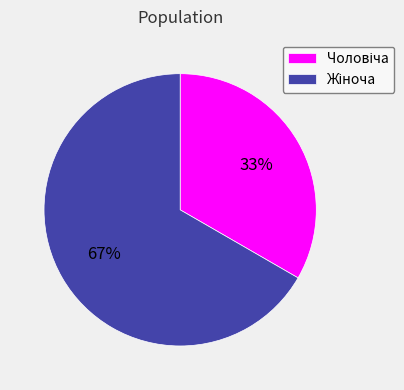

Does any single category account for the majority?

Yes